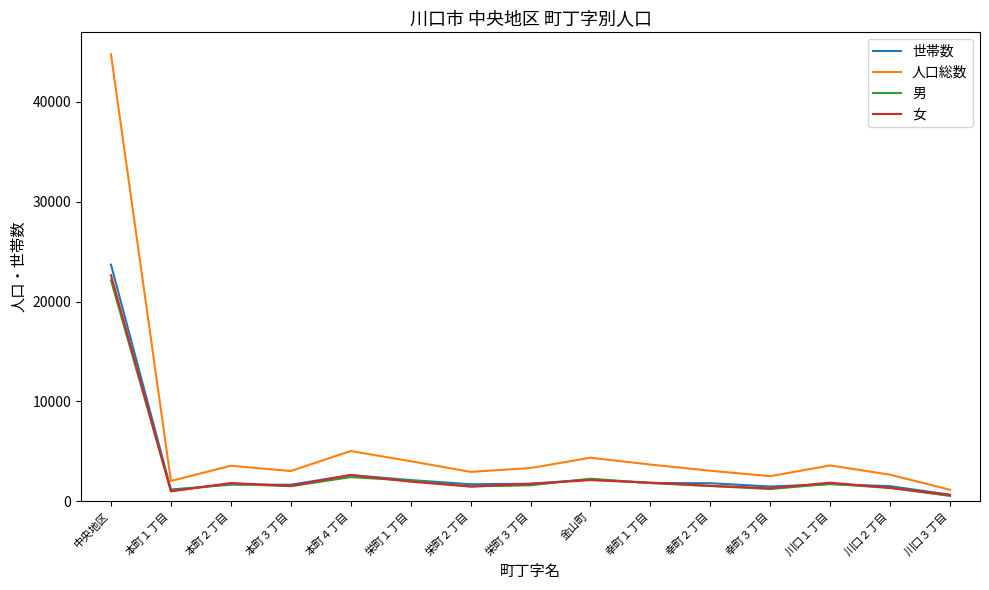

True or false: 人口総数 and 世帯数 cross at least once.

False